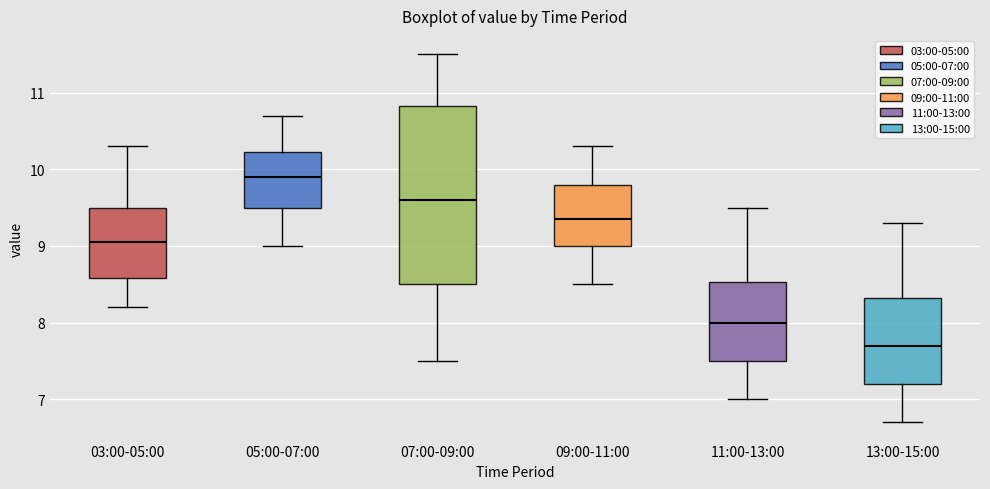

Reading left to right, transcribe this box plot: for each box, give where its median line is, the range the box spans, and where its two whiskers end, as read against the y-axis. The values are not printed on the chart, so give them approximately, as read against the axis.

03:00-05:00: median 9.1, box 8.6 to 9.5, whiskers 8.2 to 10.3
05:00-07:00: median 9.9, box 9.5 to 10.2, whiskers 9.0 to 10.7
07:00-09:00: median 9.6, box 8.5 to 10.8, whiskers 7.5 to 11.5
09:00-11:00: median 9.4, box 9.0 to 9.8, whiskers 8.5 to 10.3
11:00-13:00: median 8.0, box 7.5 to 8.5, whiskers 7.0 to 9.5
13:00-15:00: median 7.7, box 7.2 to 8.3, whiskers 6.7 to 9.3